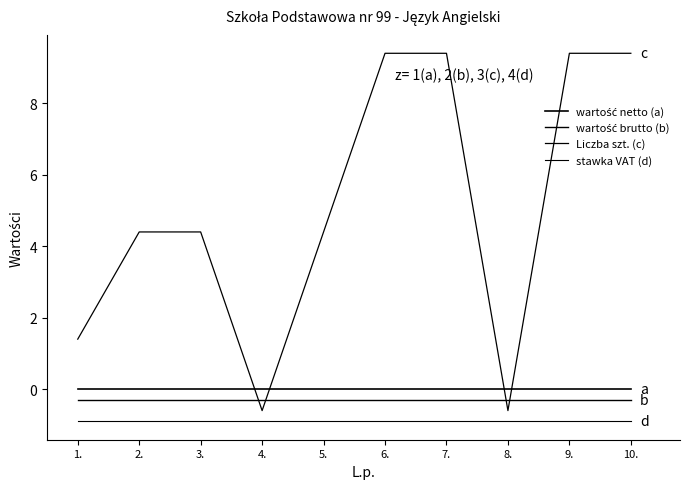

What is the label of the 10th point from the right?

1.